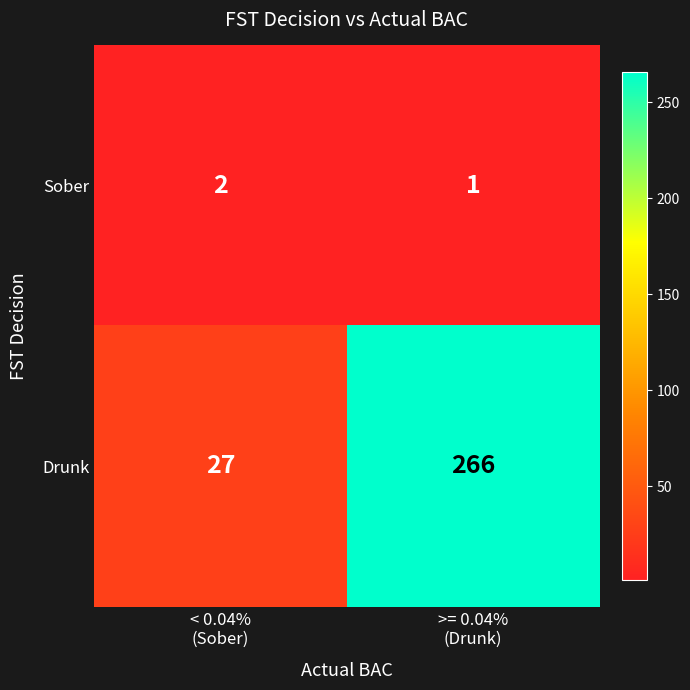

Which series has the largest range (max minus min)?

Drunk